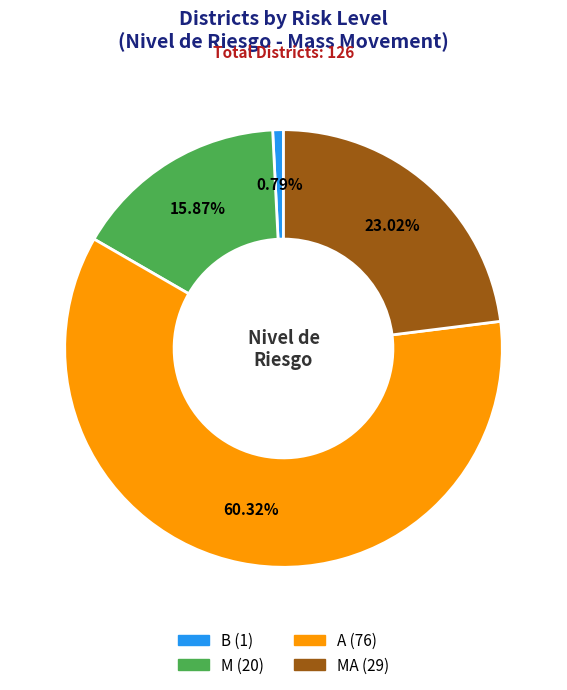

Is there any slice that represents more than half of the pie?

Yes